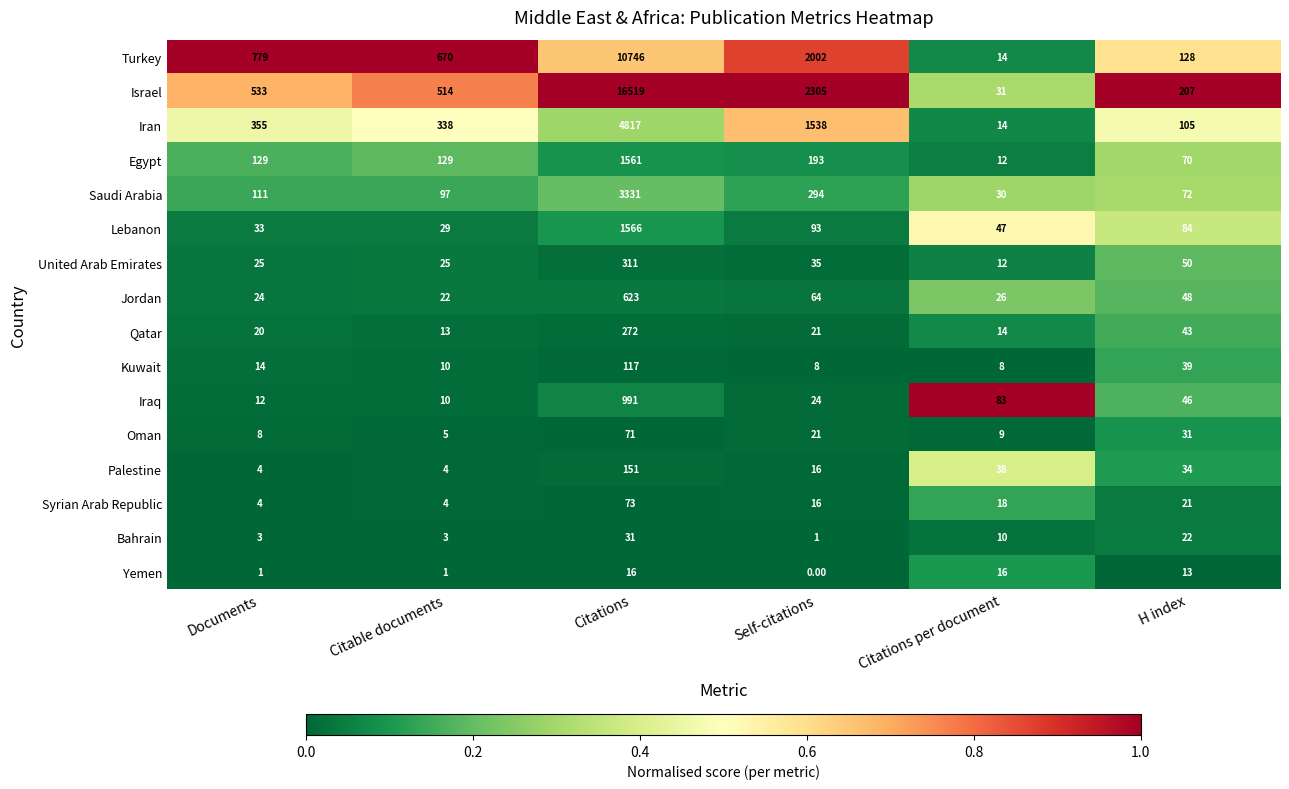

Where is United Arab Emirates nearest to the value 161?

H index